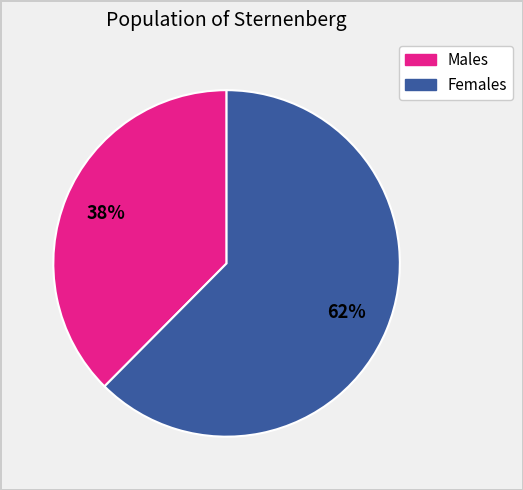

Does any single category account for the majority?

Yes